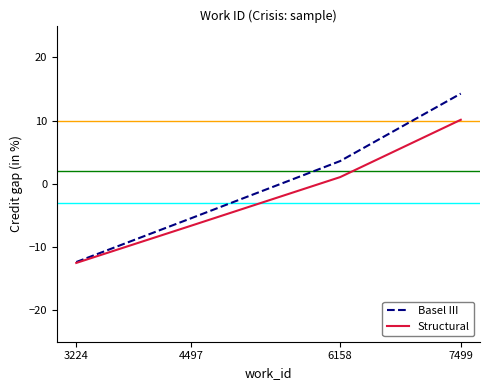

At which label is Structural closest to -1?

6158